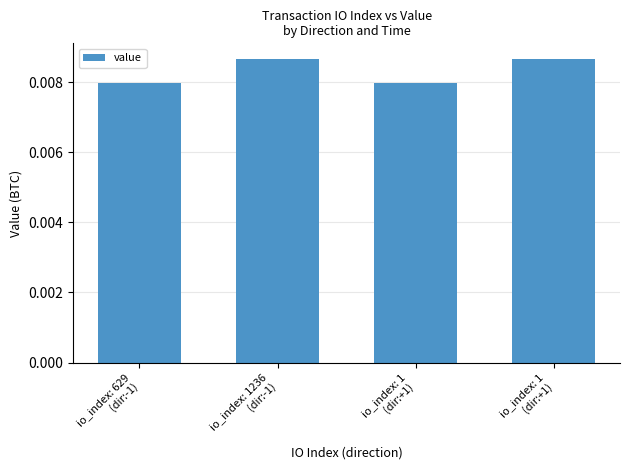

How many categories are shown in the chart?

4